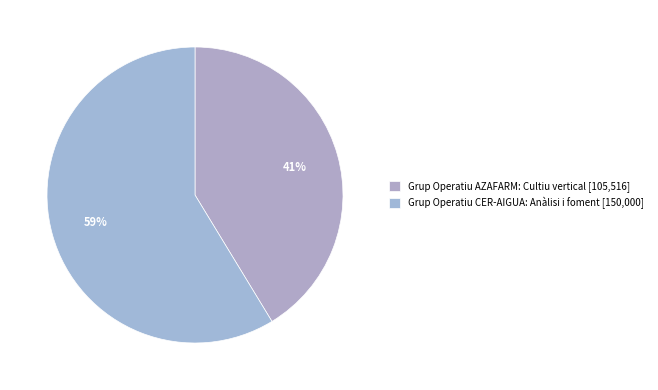

How many slices are in this pie chart?

2